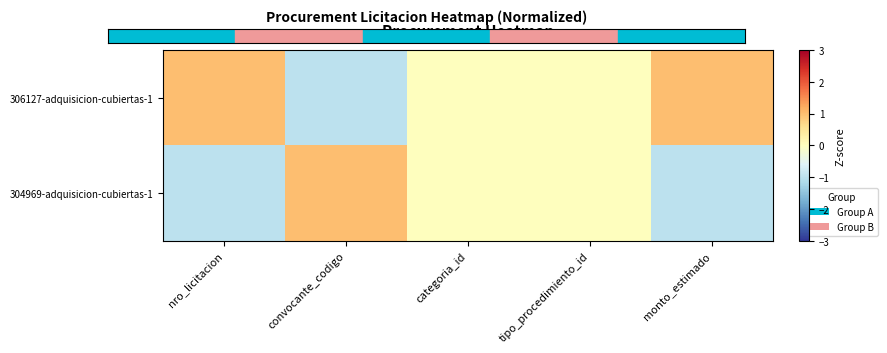

Which series has the largest total across all categories?

306127-adquisicion-cubiertas-1